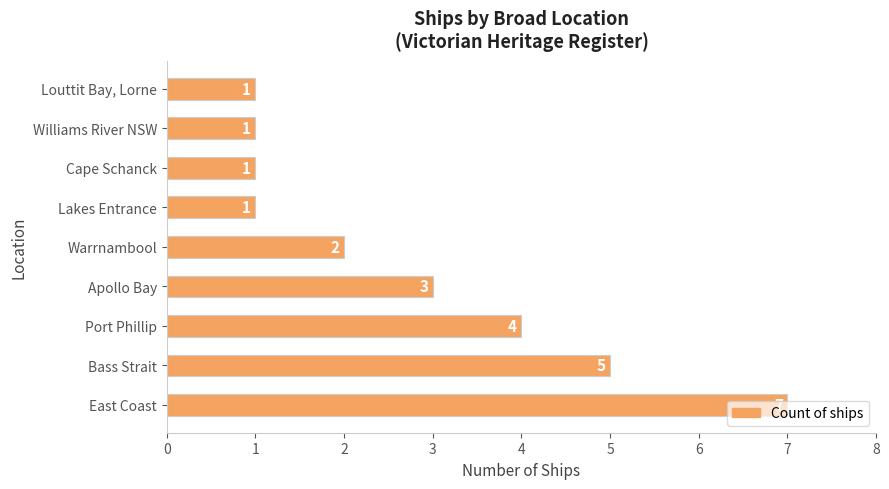

How many bars are there in total?

9